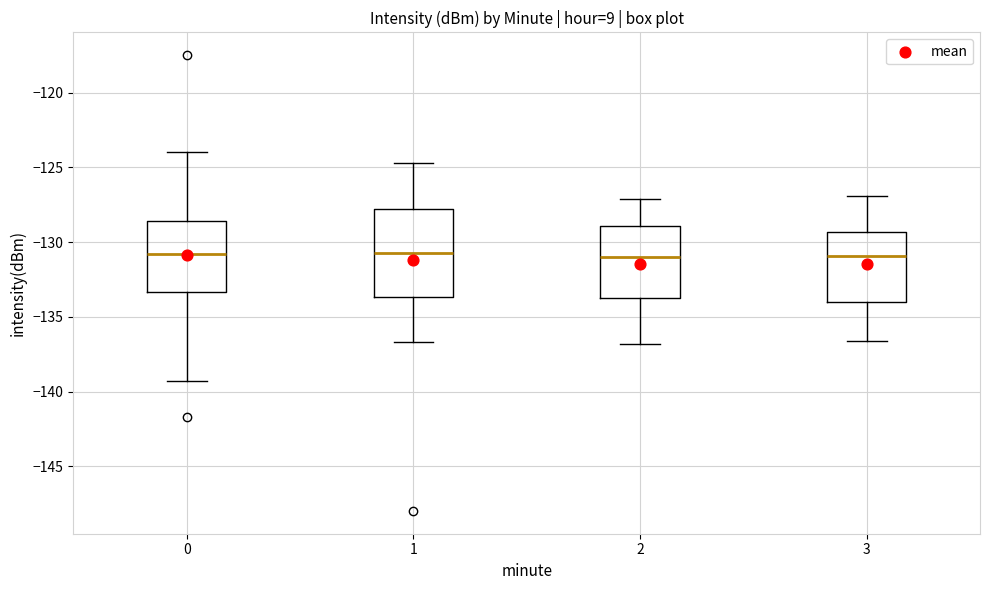

Comparing the boxes themselves (not the whiskers), which one is the tallest?

1